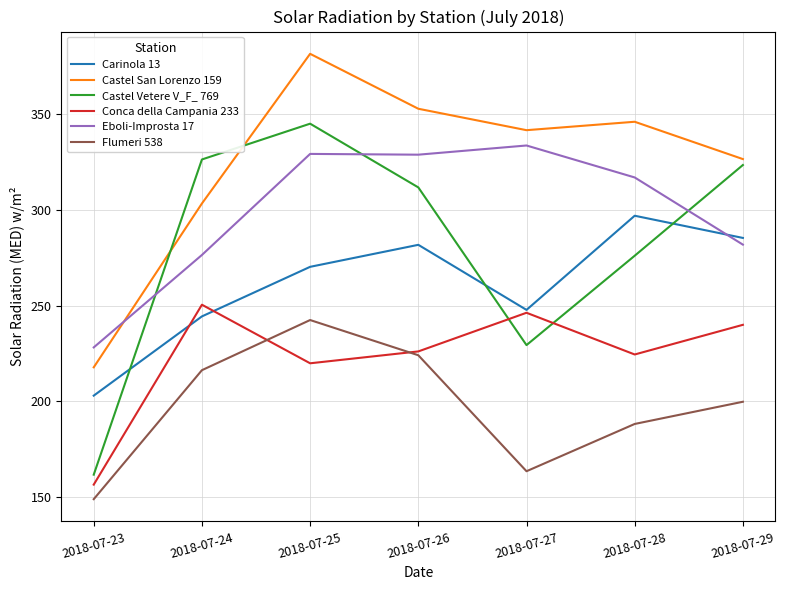

Rank the series at 2018-07-28 from highest to lowest value.

Castel San Lorenzo 159, Eboli-Improsta 17, Carinola 13, Castel Vetere V_F_ 769, Conca della Campania 233, Flumeri 538